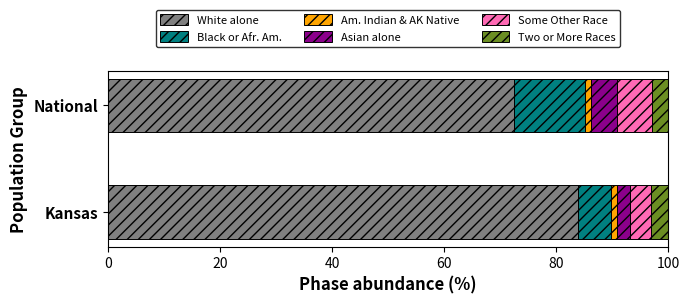

List the labels in order of White alone value, smallest first.

National, Kansas